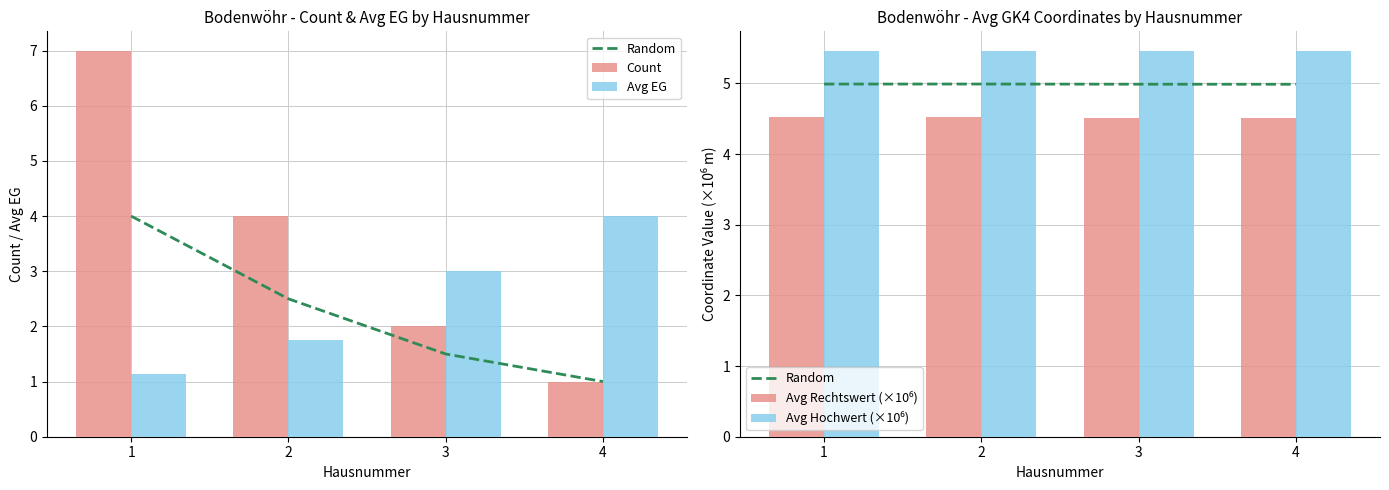

True or false: Random has a value of 8.0 at 2.

False